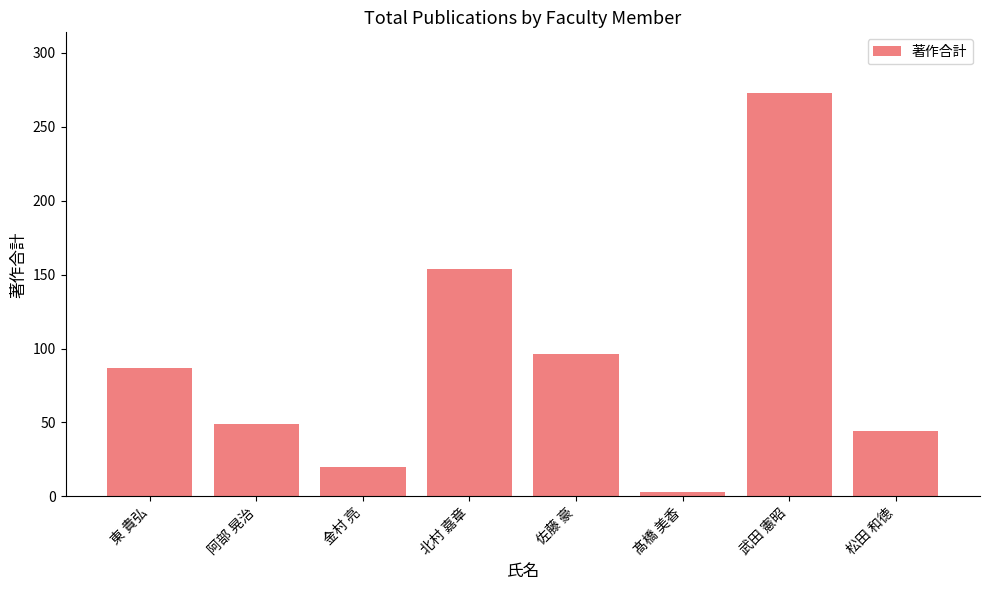

What is the label of the 4th bar from the left?

北村 嘉章